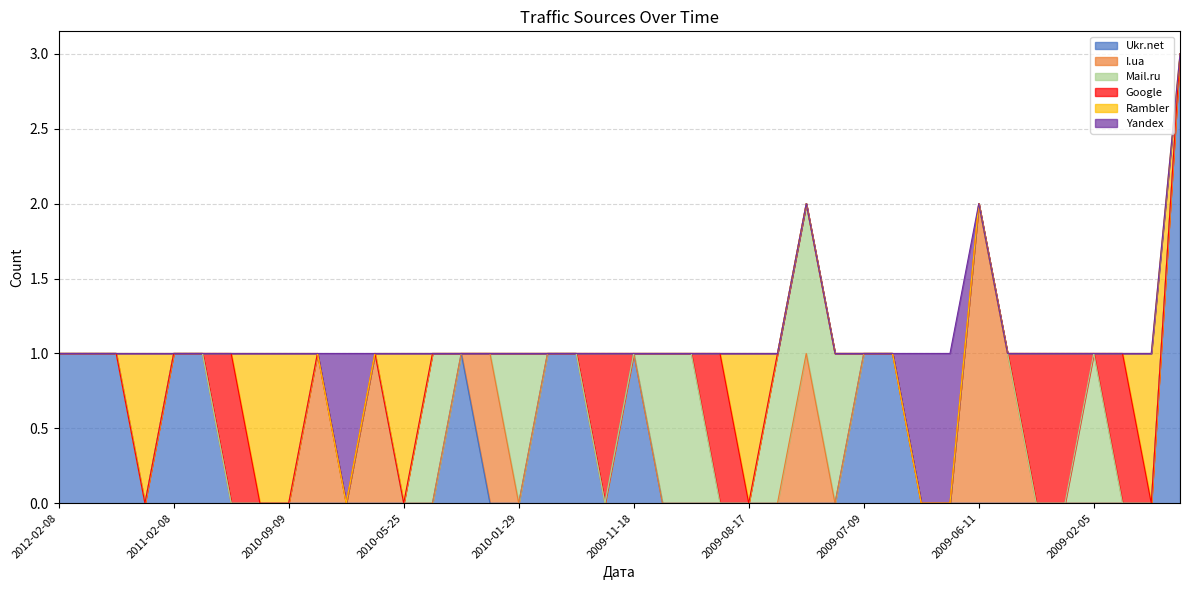

What is the total value across all series at 2012-02-08?

1